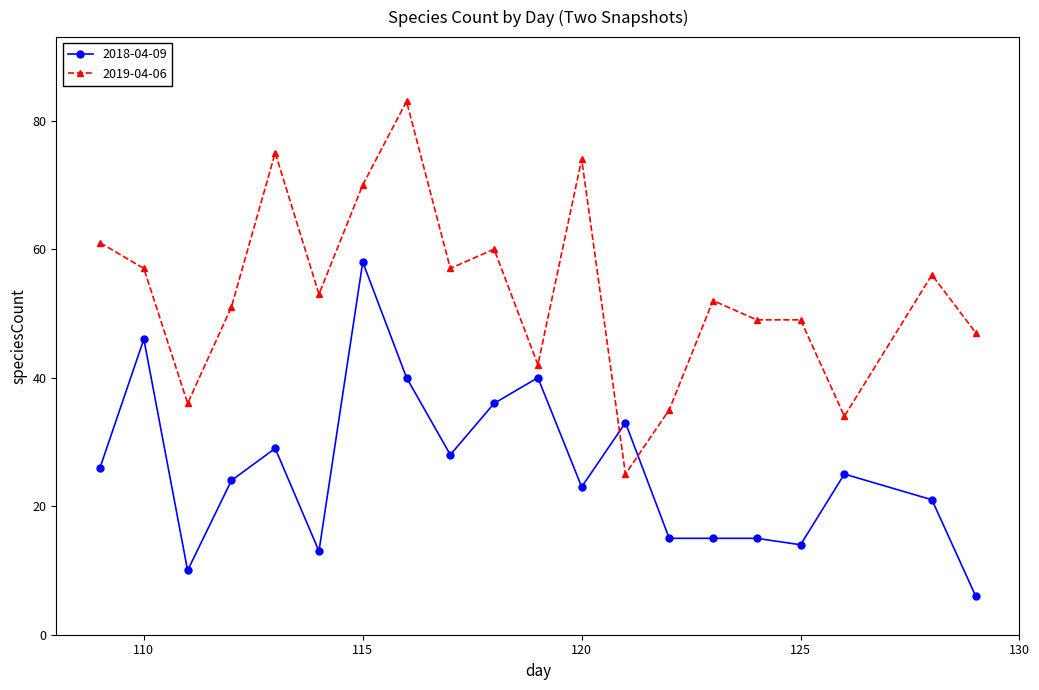

True or false: 2019-04-06 has more than 1 interior local peaks.

True